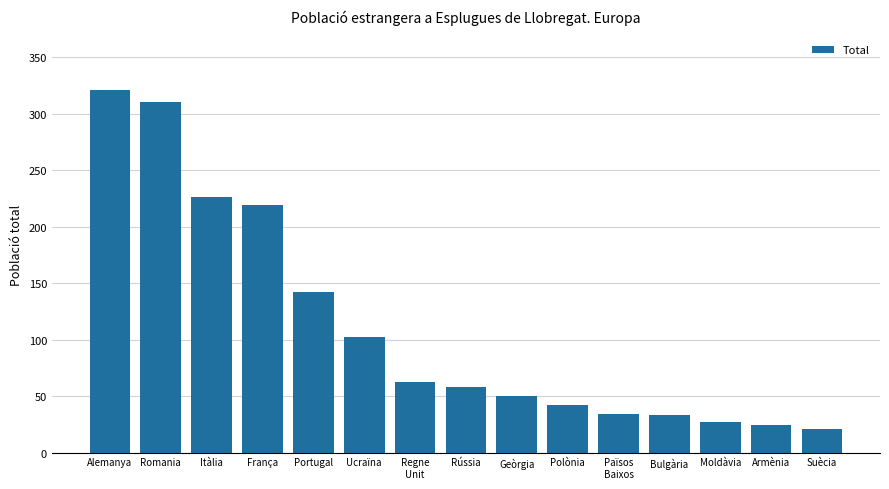

What is the smallest value displayed?

21